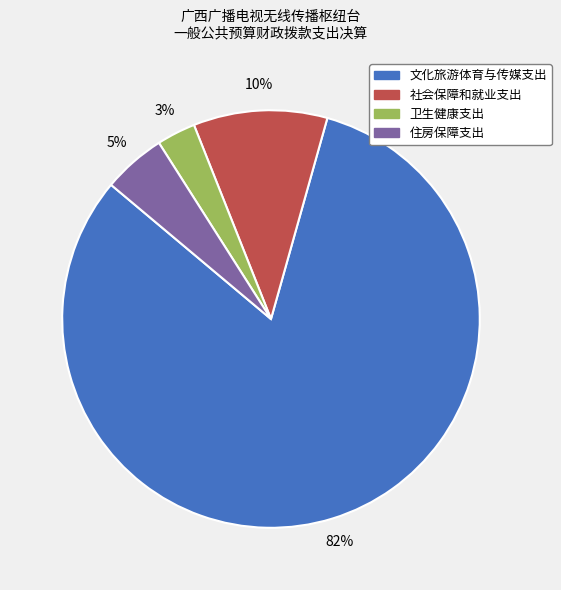

Do 住房保障支出 and 社会保障和就业支出 together represent more than half of the pie?

No